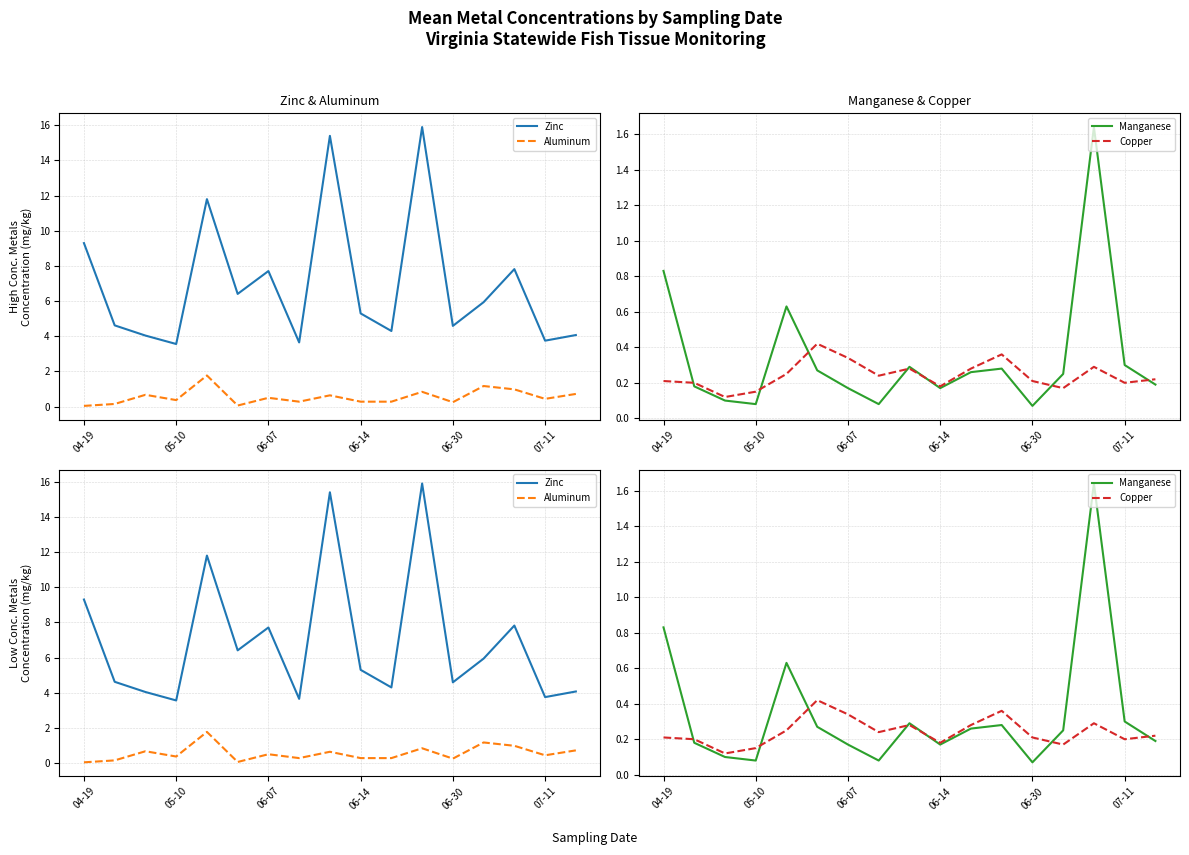

Rank the series at 06-30 from highest to lowest value.

Zinc, Aluminum, Copper, Manganese